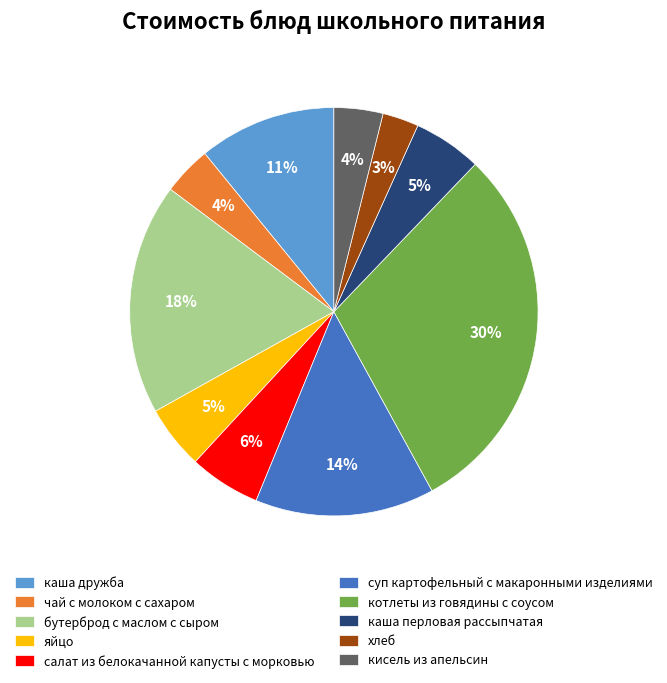

Do суп картофельный с макаронными изделиями and яйцо together represent more than half of the pie?

No